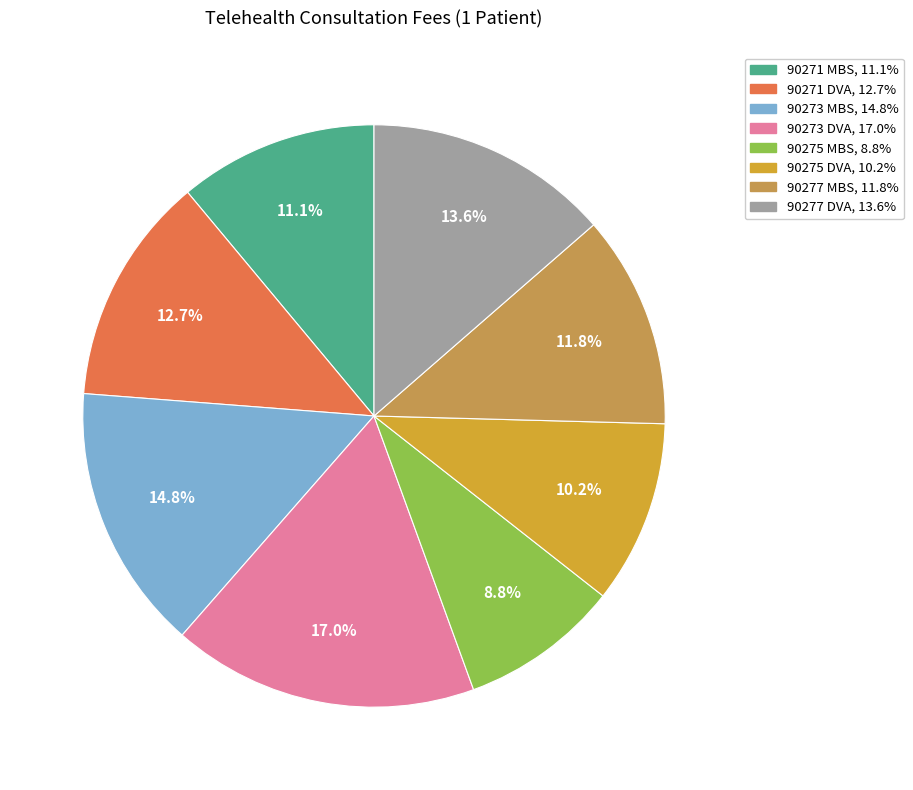

To the nearest percent, what is the combined percentage of 90273 DVA and 90273 MBS?

32%